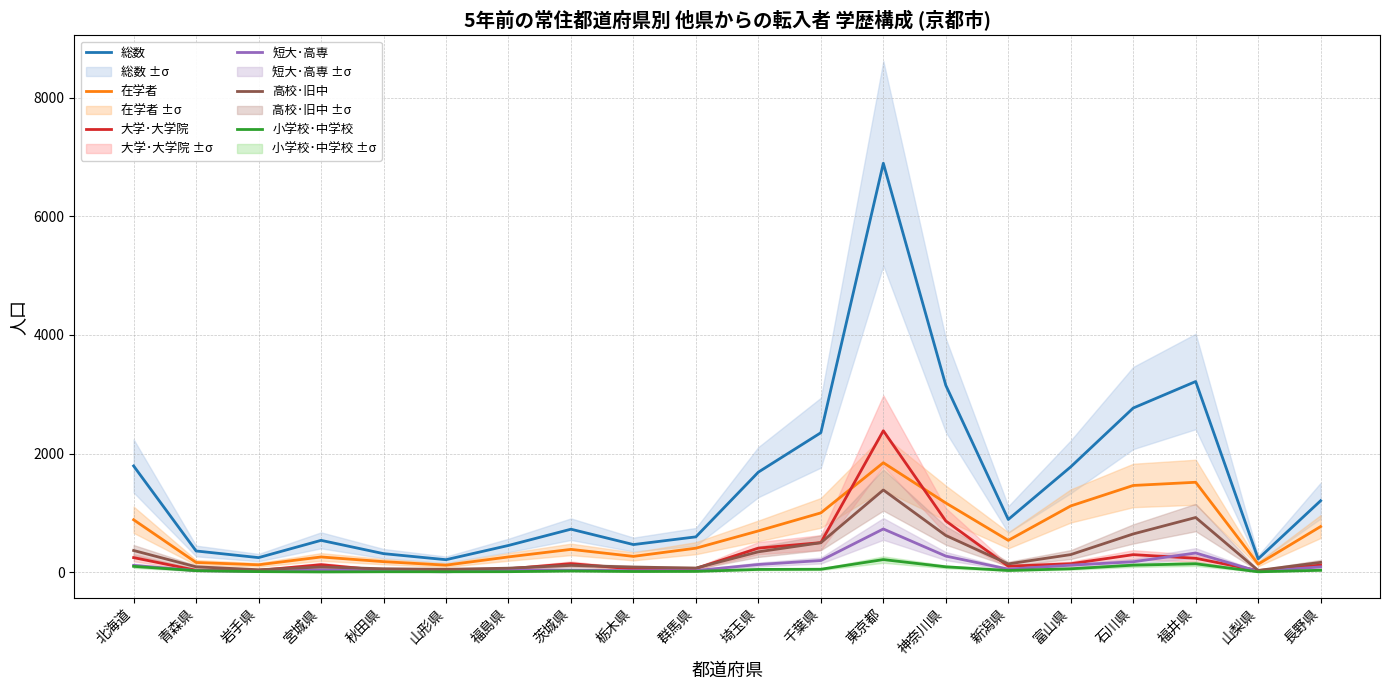

Where is the first local minimum for 総数?

岩手県